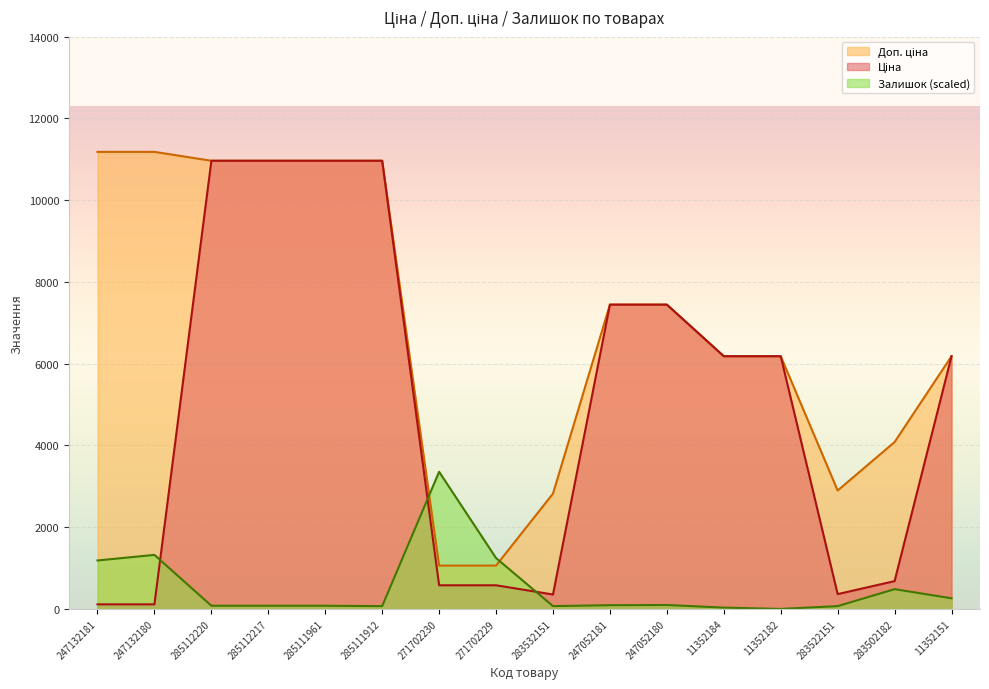

Rank the categories by Доп. ціна value from highest to lowest.

247132181, 247132180, 285112220, 285112217, 285111961, 285111912, 247052181, 247052180, 11352184, 11352182, 11352151, 283502182, 283522151, 283532151, 271702230, 271702229